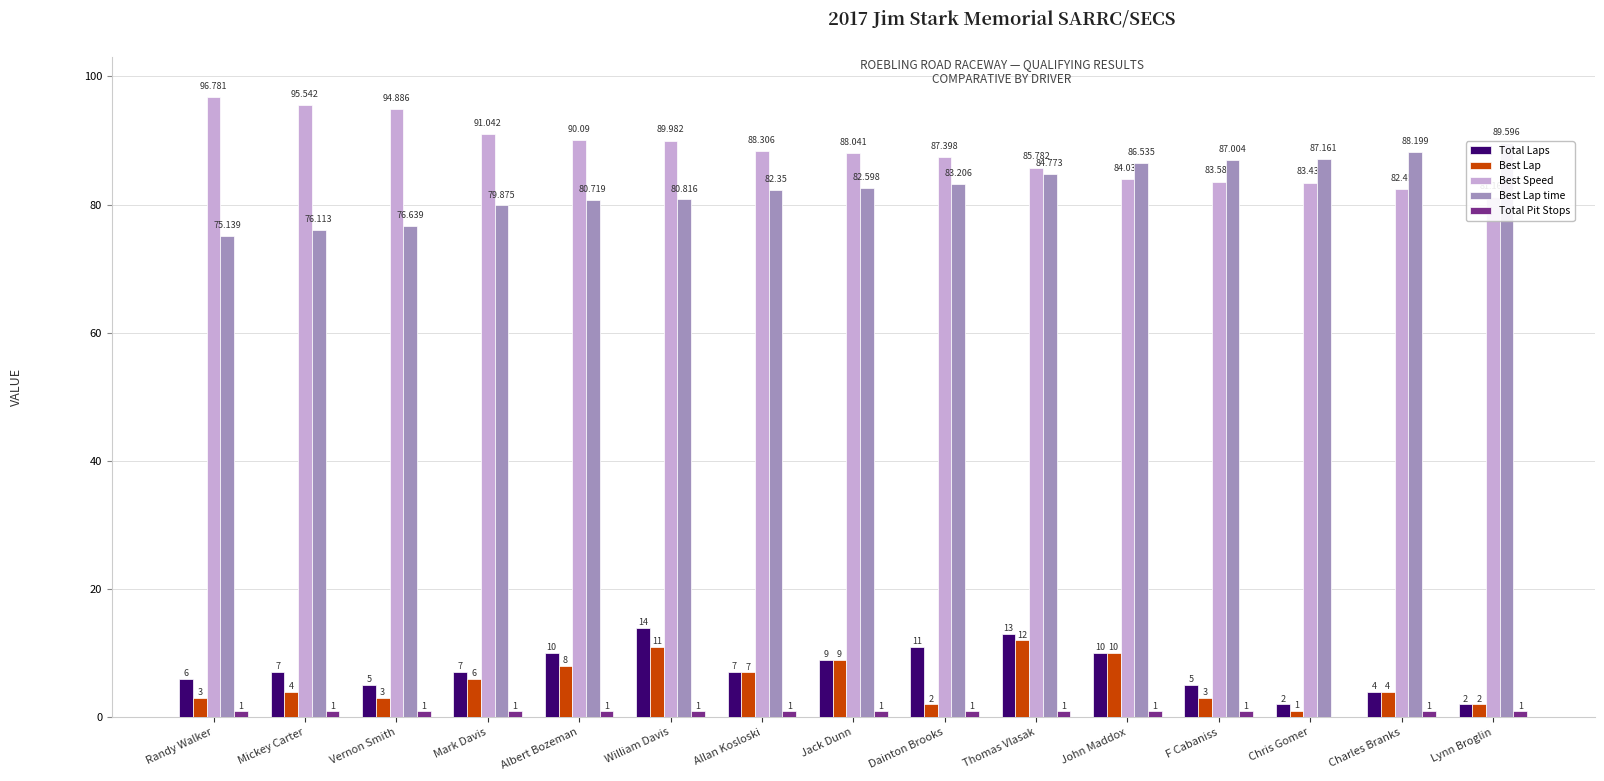

Which series changed the most between Jack Dunn and Lynn Broglin?

Total Laps